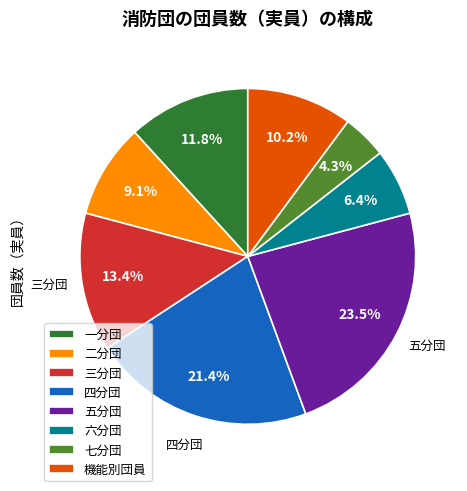

To the nearest percent, what percentage of the pie is 三分団?

13%